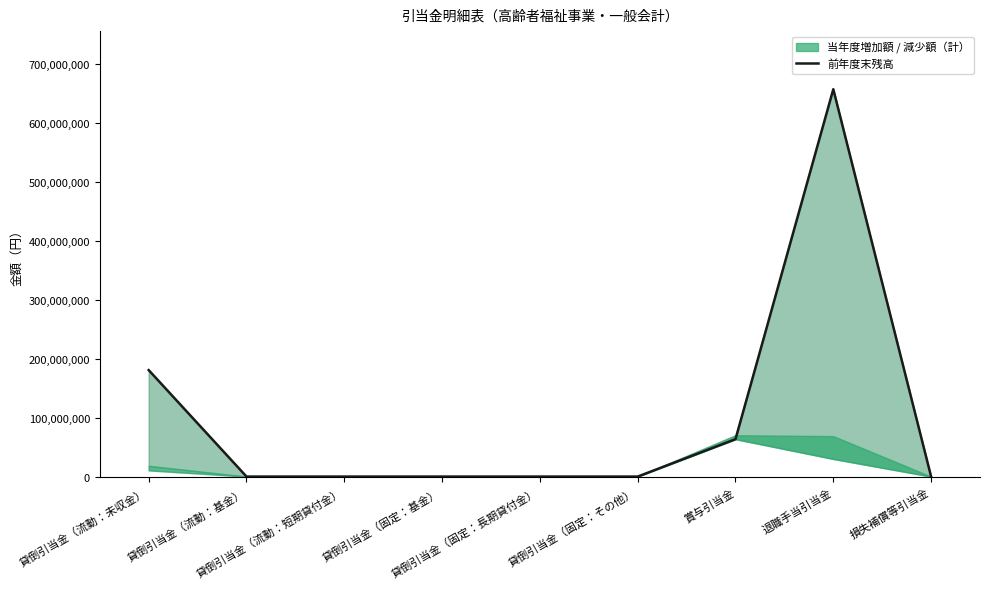

List the labels in order of value, largest first.

退職手当引当金, 貸倒引当金（流動：未収金）, 賞与引当金, 貸倒引当金（流動：基金）, 貸倒引当金（流動：短期貸付金）, 貸倒引当金（固定：基金）, 貸倒引当金（固定：長期貸付金）, 貸倒引当金（固定：その他）, 損失補償等引当金